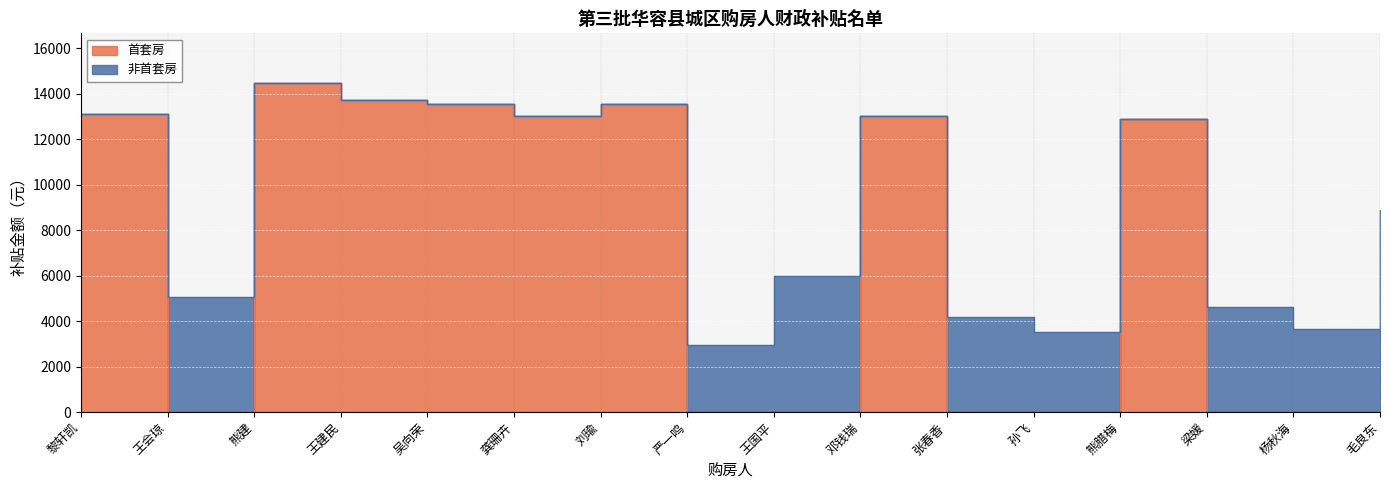

Which category has the lowest value across all series?

王会琼